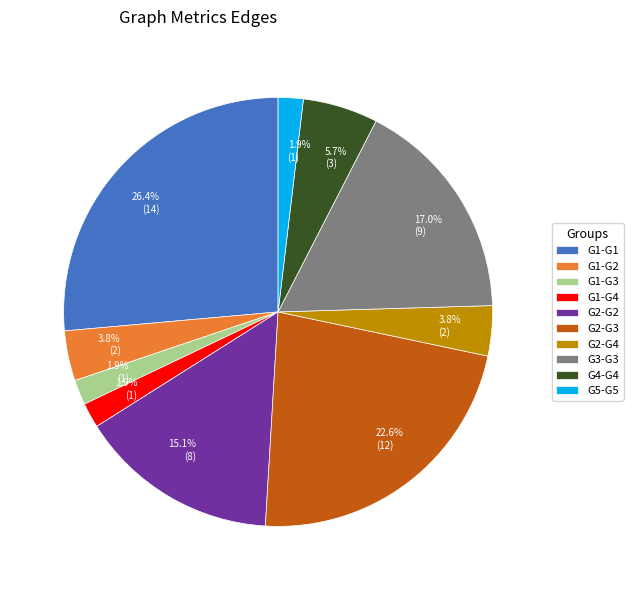

What percentage do G1-G3 and G2-G3 together represent?

24.5%